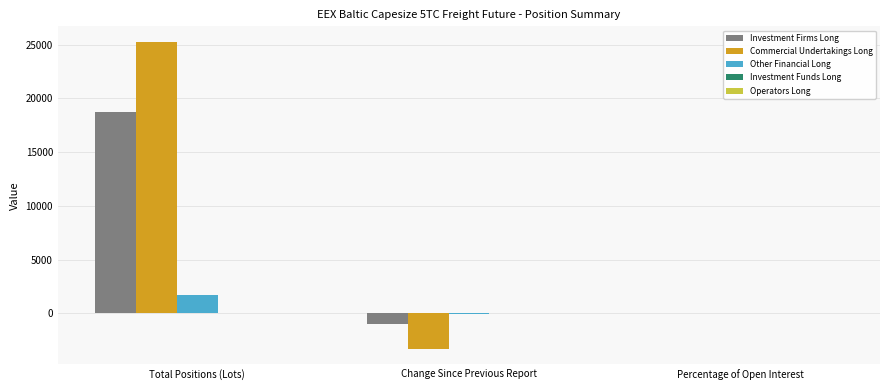

Which series has the largest range (max minus min)?

Commercial Undertakings Long